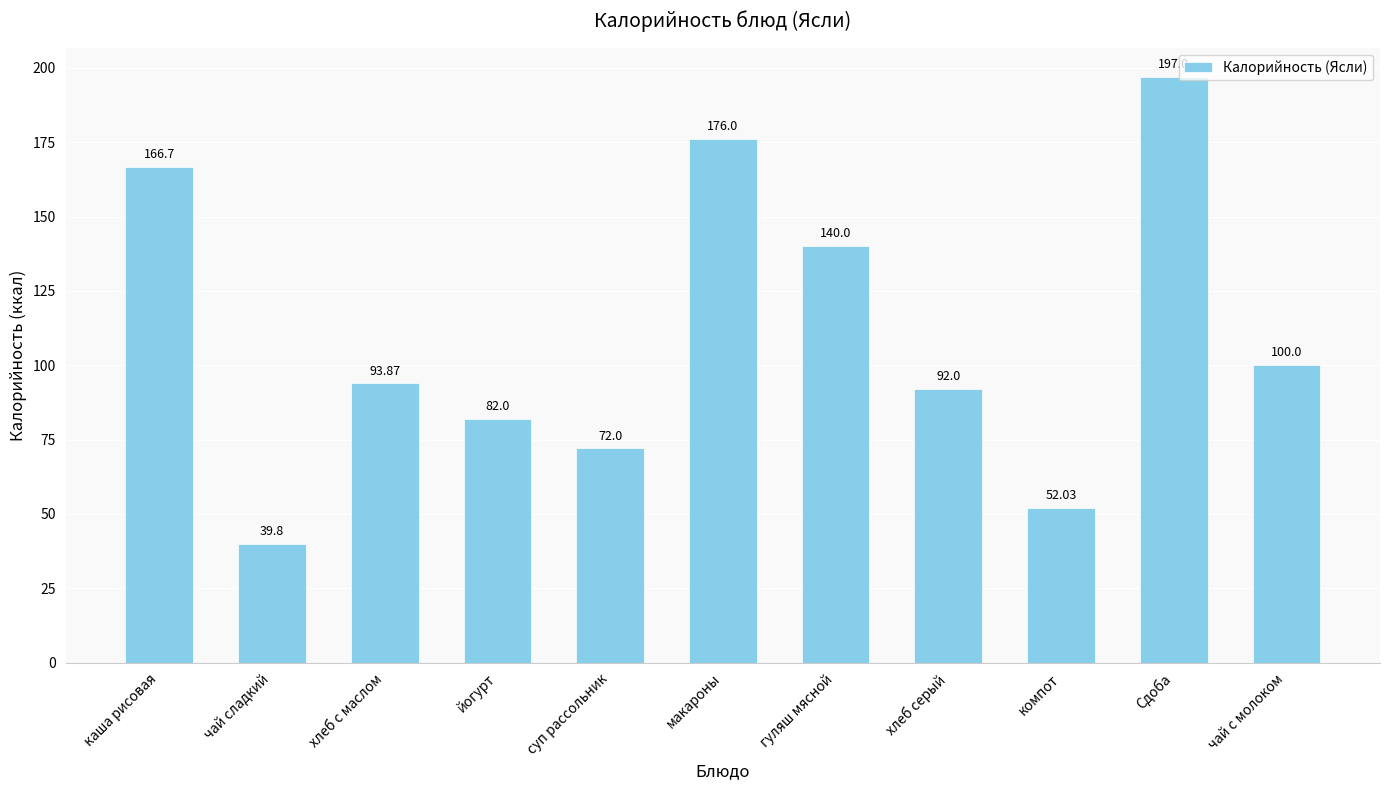

Are the bars horizontal?

No